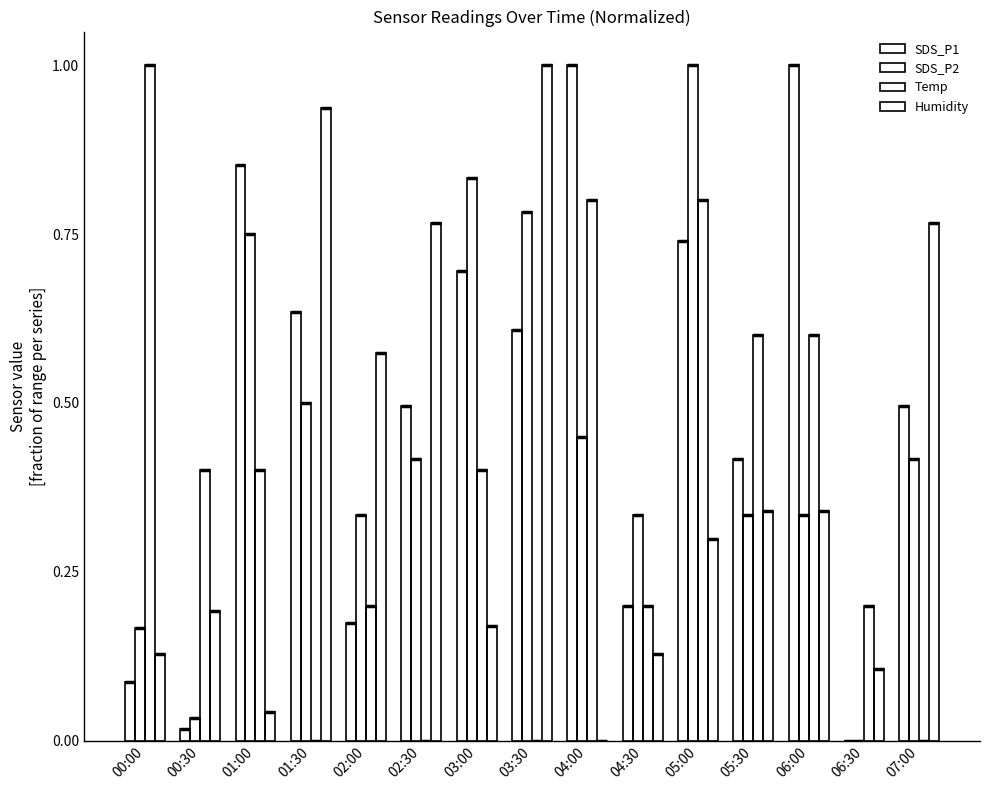

List the labels in order of Temp value, smallest first.

01:30, 02:30, 03:30, 07:00, 02:00, 04:30, 06:30, 00:30, 01:00, 03:00, 05:30, 06:00, 04:00, 05:00, 00:00